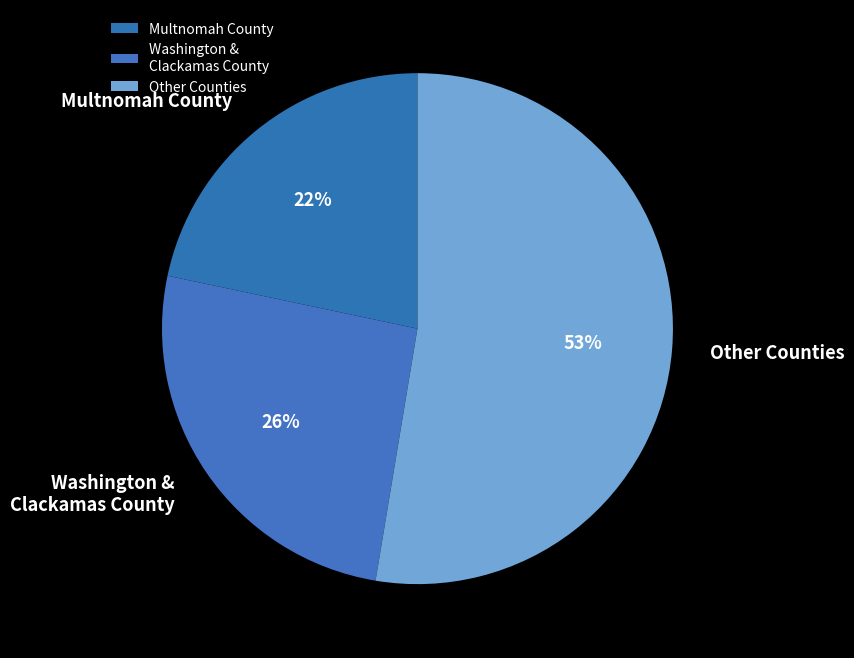

Does Multnomah County account for over 50% of the chart?

No